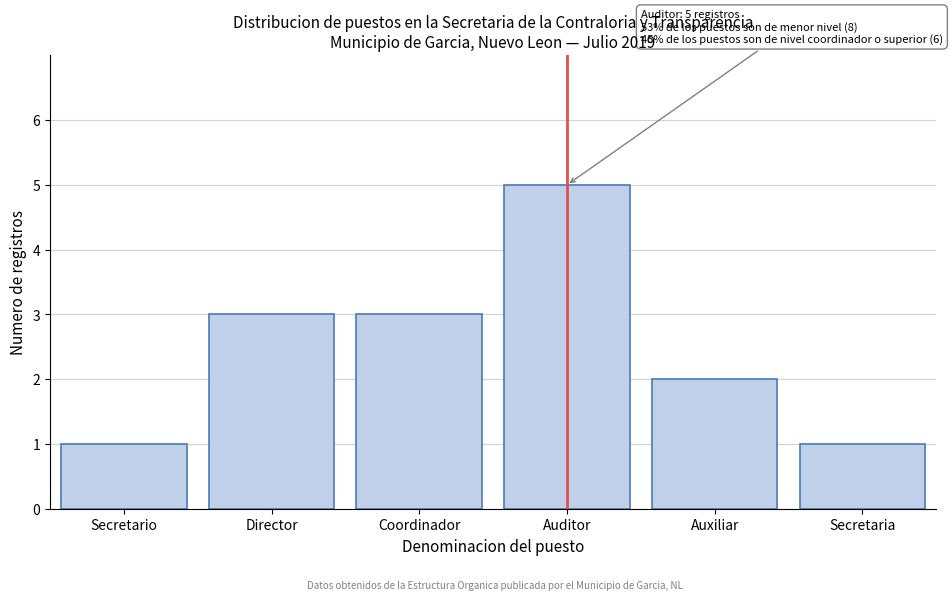

Reading left to right, transcribe all the data shown in this chart.

1	3	3	5	2	1